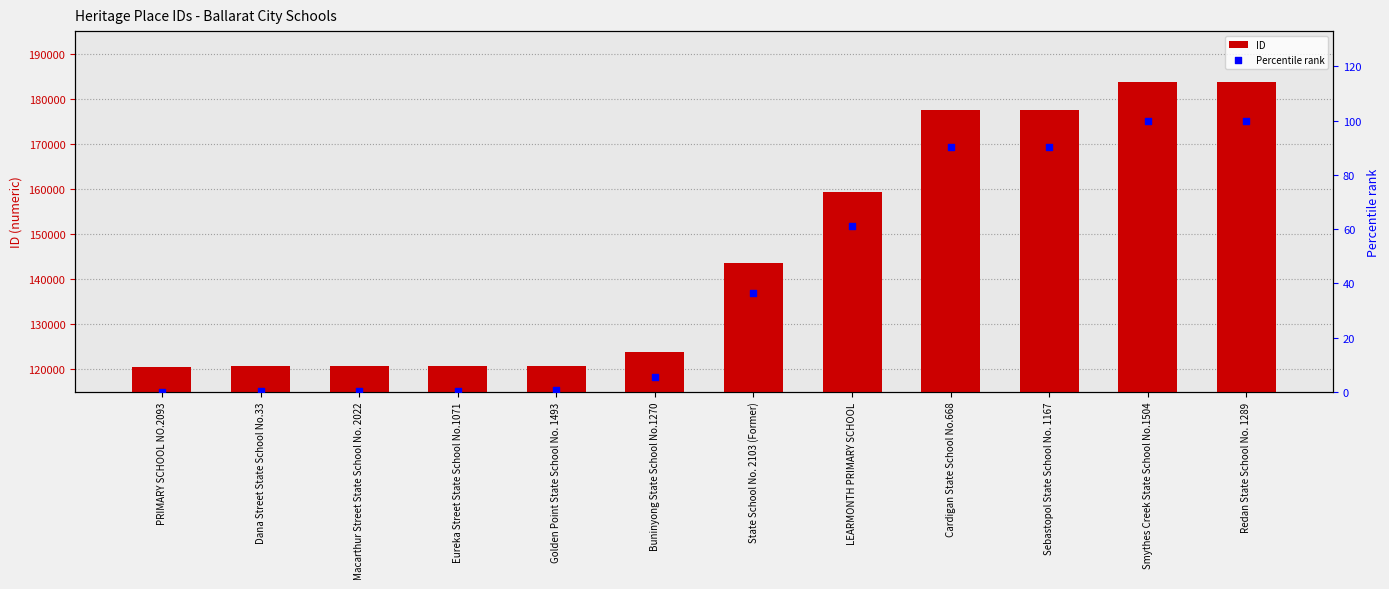

What is the total value across all series at PRIMARY SCHOOL NO.2093?

120428.0